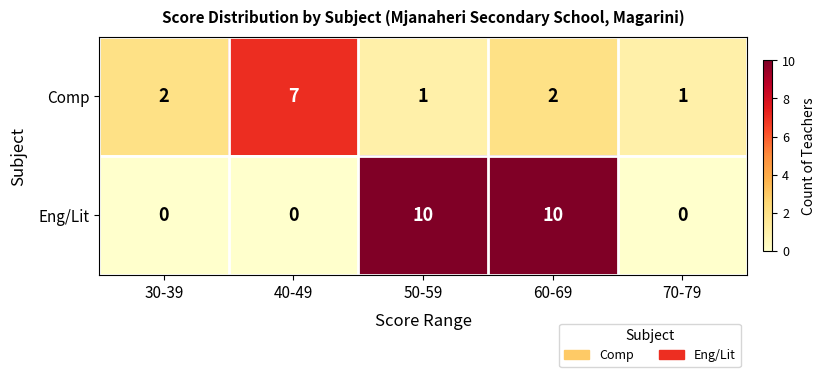

Reading left to right, transcribe all the data shown in this chart.

Comp: 30-39=2	40-49=7	50-59=1	60-69=2	70-79=1
Eng/Lit: 30-39=0	40-49=0	50-59=10	60-69=10	70-79=0